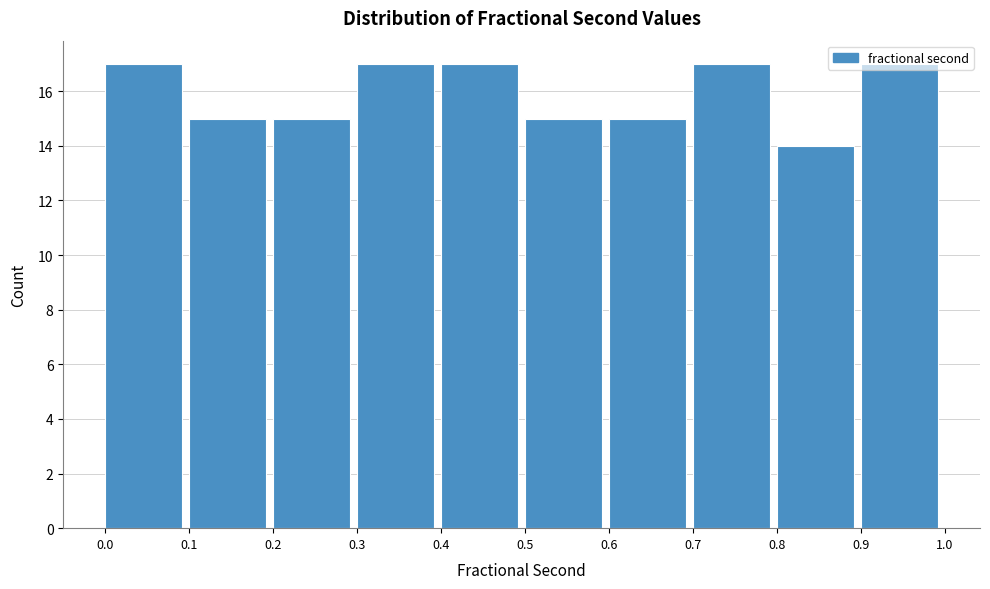

What is the height of the bar covering 0.8 to 0.9 on the x-axis? The values are not printed on the chart, so give them approximately, as read against the axis.

14